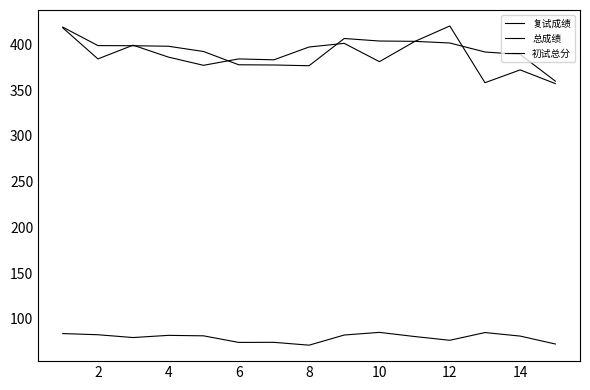

How many lines are shown in the chart?

3